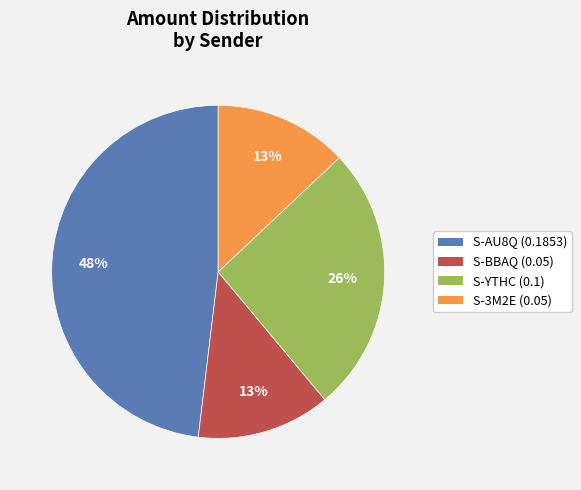

True or false: S-YTHC (0.1) accounts for 34% of the total.

False